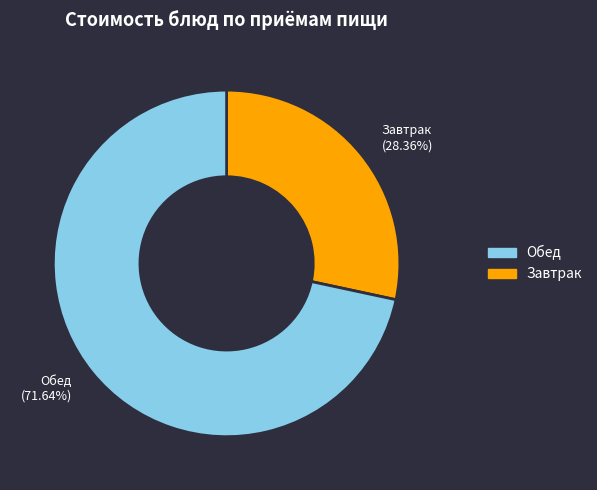

Is the sum of Обед (71.64%) and Завтрак (28.36%) greater than half?

Yes